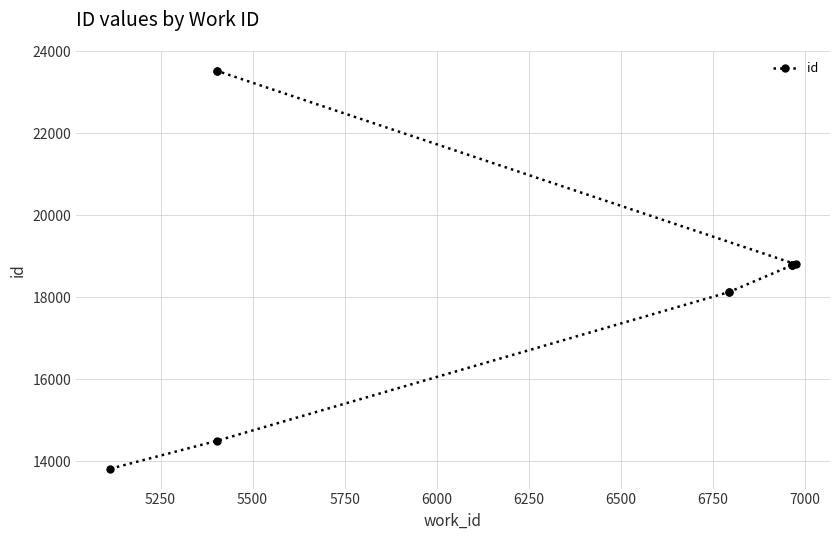

The chart shows a value of 3628 at 5750. True or false?

False